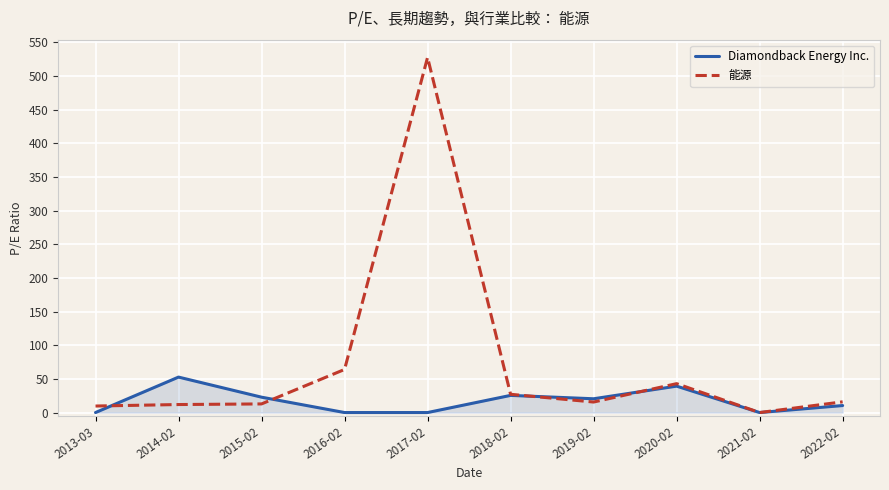

Where do Diamondback Energy Inc. and 能源 first cross each other?

2013-03 and 2014-02